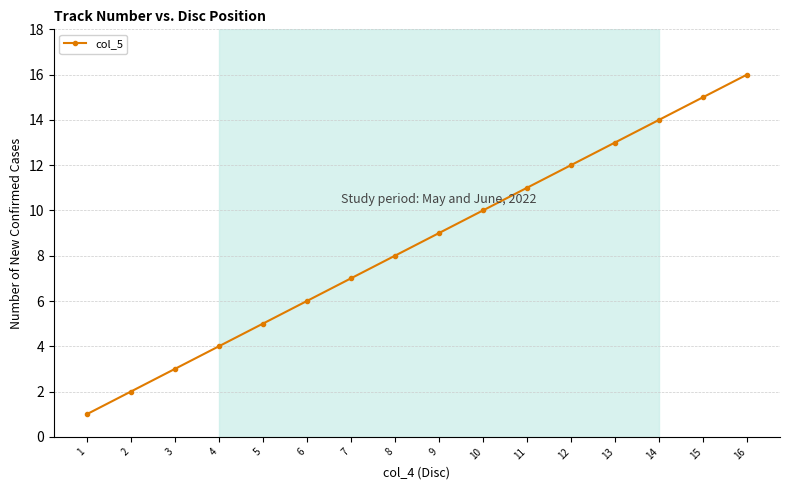

True or false: the data shows 6 at 6.

True